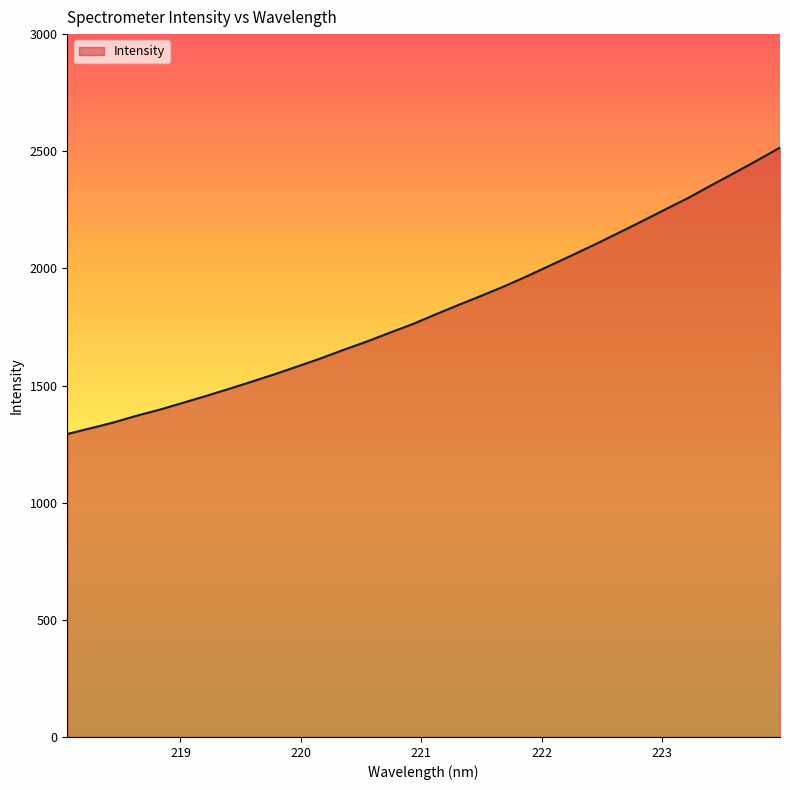

What is the minimum value shown in the chart?

1293.0